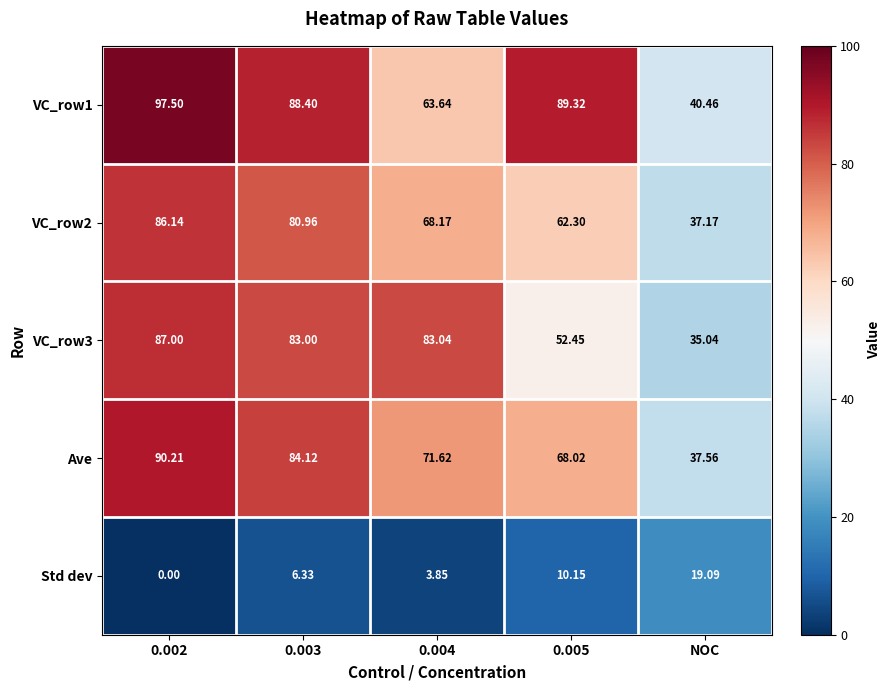

Is the value of Ave at 0.003 greater than the value of Std dev at 0.004?

Yes